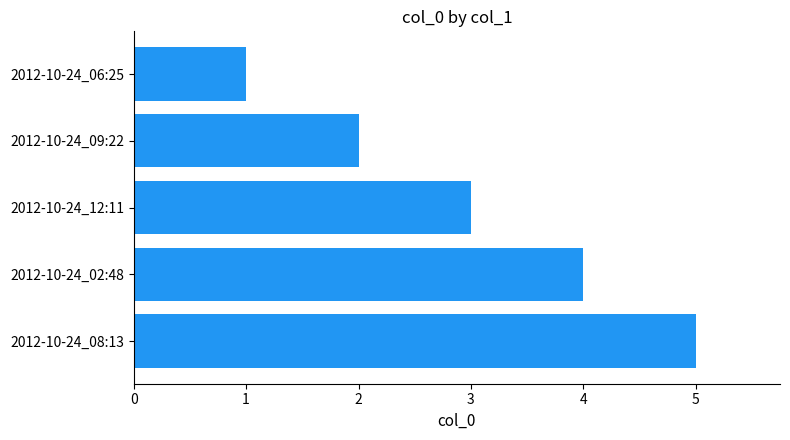

Which category has the highest value across all series?

2012-10-24_08:13